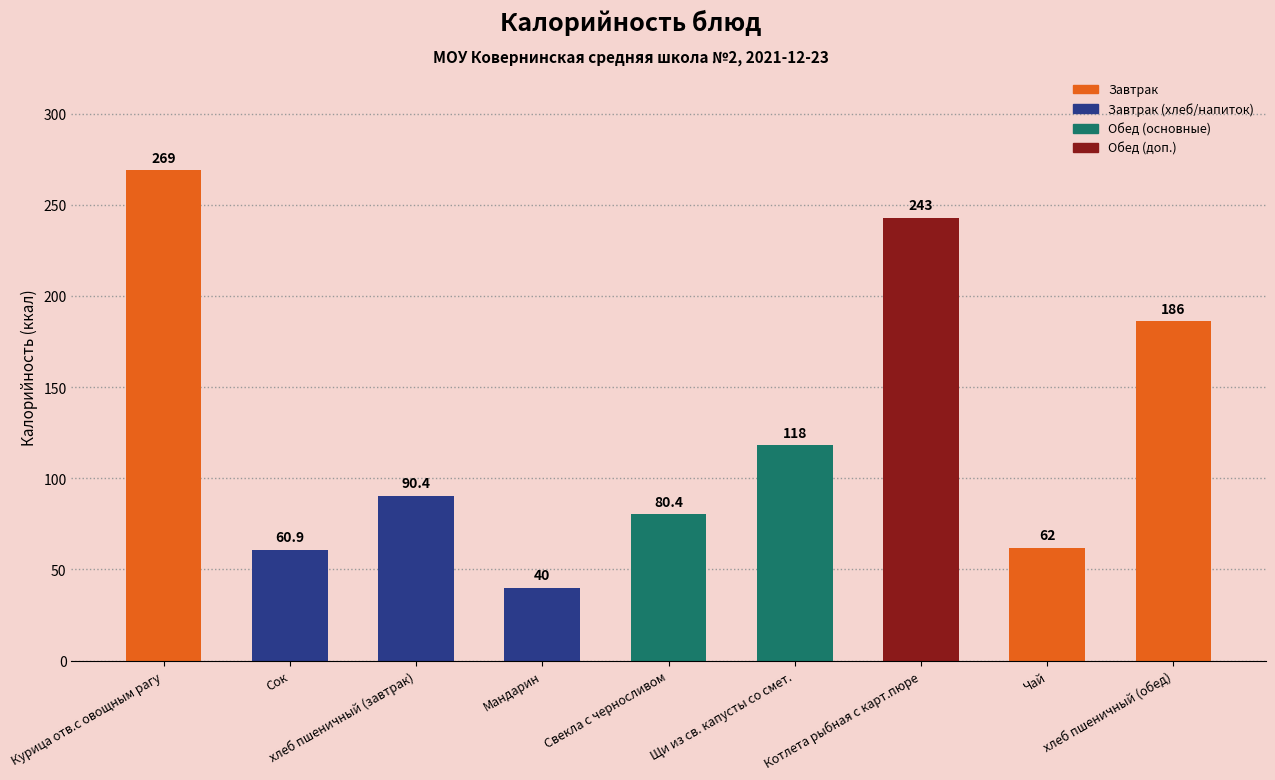

Where does the data first go above 90?

Курица отв.с овощным рагу